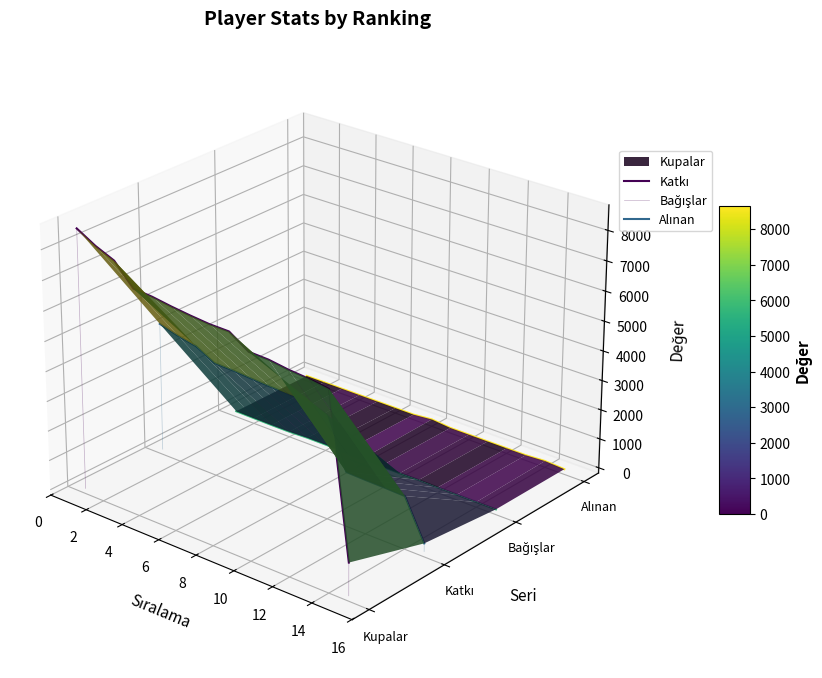

Which series has the largest range (max minus min)?

Kupalar